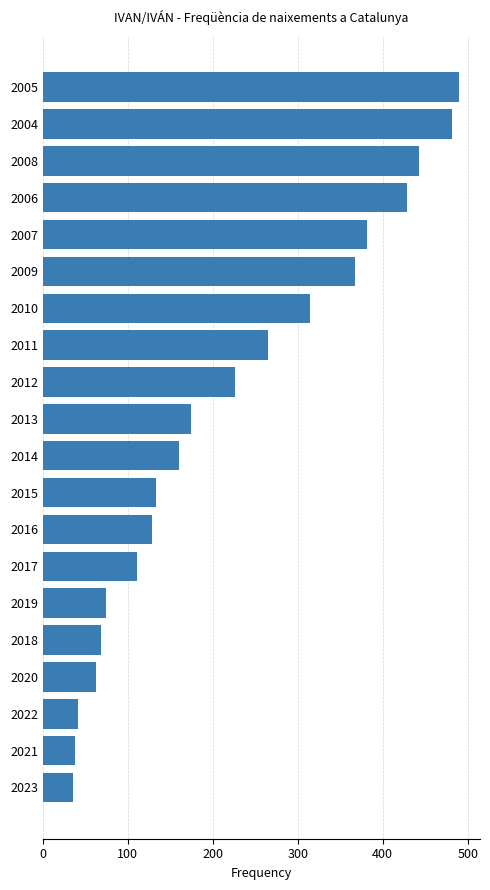

What is the difference between the second highest and minimum values?

447